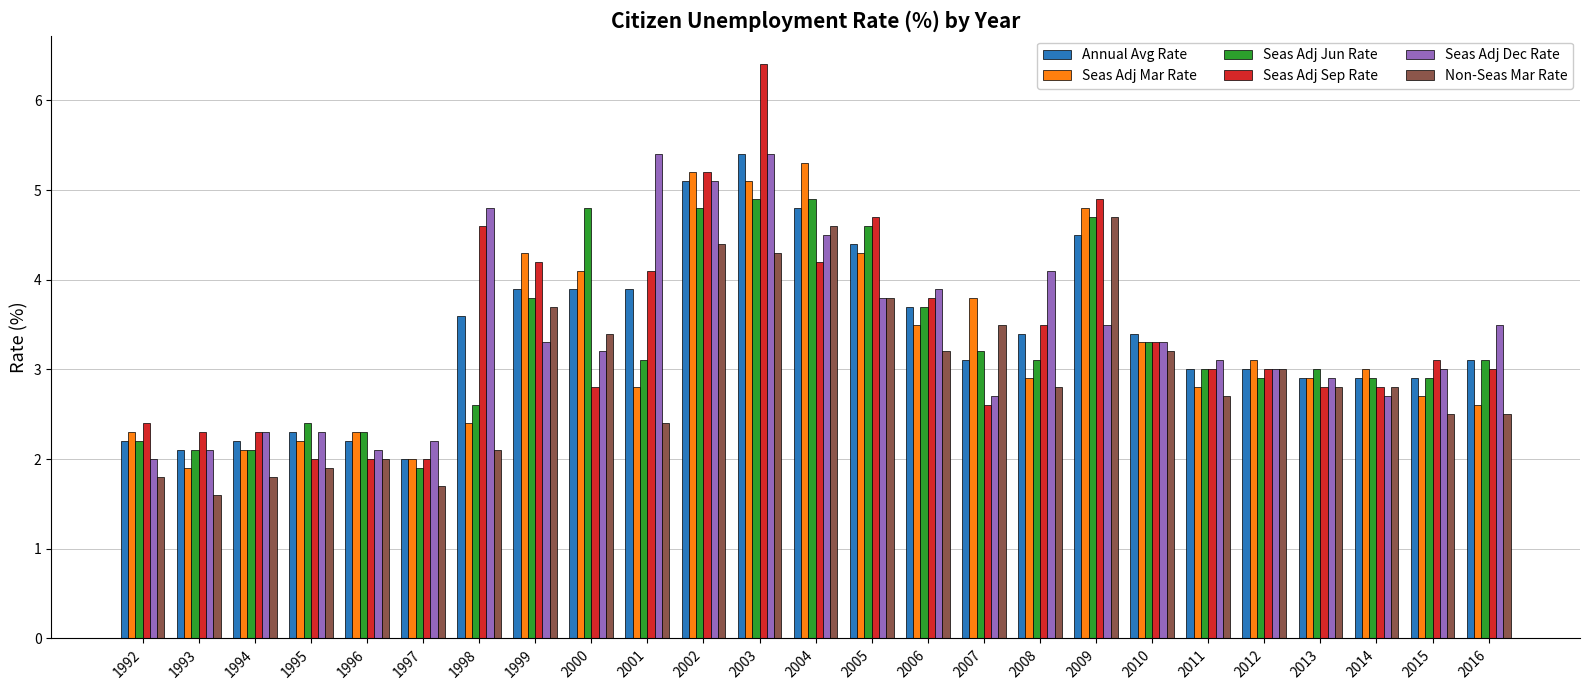

Reading right to left, extract all data points from this chart.

Annual Avg Rate: 2016=3.1	2015=2.9	2014=2.9	2013=2.9	2012=3.0	2011=3.0	2010=3.4	2009=4.5	2008=3.4	2007=3.1	2006=3.7	2005=4.4	2004=4.8	2003=5.4	2002=5.1	2001=3.9	2000=3.9	1999=3.9	1998=3.6	1997=2.0	1996=2.2	1995=2.3	1994=2.2	1993=2.1	1992=2.2
Seas Adj Mar Rate: 2016=2.6	2015=2.7	2014=3.0	2013=2.9	2012=3.1	2011=2.8	2010=3.3	2009=4.8	2008=2.9	2007=3.8	2006=3.5	2005=4.3	2004=5.3	2003=5.1	2002=5.2	2001=2.8	2000=4.1	1999=4.3	1998=2.4	1997=2.0	1996=2.3	1995=2.2	1994=2.1	1993=1.9	1992=2.3
Seas Adj Jun Rate: 2016=3.1	2015=2.9	2014=2.9	2013=3.0	2012=2.9	2011=3.0	2010=3.3	2009=4.7	2008=3.1	2007=3.2	2006=3.7	2005=4.6	2004=4.9	2003=4.9	2002=4.8	2001=3.1	2000=4.8	1999=3.8	1998=2.6	1997=1.9	1996=2.3	1995=2.4	1994=2.1	1993=2.1	1992=2.2
Seas Adj Sep Rate: 2016=3.0	2015=3.1	2014=2.8	2013=2.8	2012=3.0	2011=3.0	2010=3.3	2009=4.9	2008=3.5	2007=2.6	2006=3.8	2005=4.7	2004=4.2	2003=6.4	2002=5.2	2001=4.1	2000=2.8	1999=4.2	1998=4.6	1997=2.0	1996=2.0	1995=2.0	1994=2.3	1993=2.3	1992=2.4
Seas Adj Dec Rate: 2016=3.5	2015=3.0	2014=2.7	2013=2.9	2012=3.0	2011=3.1	2010=3.3	2009=3.5	2008=4.1	2007=2.7	2006=3.9	2005=3.8	2004=4.5	2003=5.4	2002=5.1	2001=5.4	2000=3.2	1999=3.3	1998=4.8	1997=2.2	1996=2.1	1995=2.3	1994=2.3	1993=2.1	1992=2.0
Non-Seas Mar Rate: 2016=2.5	2015=2.5	2014=2.8	2013=2.8	2012=3.0	2011=2.7	2010=3.2	2009=4.7	2008=2.8	2007=3.5	2006=3.2	2005=3.8	2004=4.6	2003=4.3	2002=4.4	2001=2.4	2000=3.4	1999=3.7	1998=2.1	1997=1.7	1996=2.0	1995=1.9	1994=1.8	1993=1.6	1992=1.8